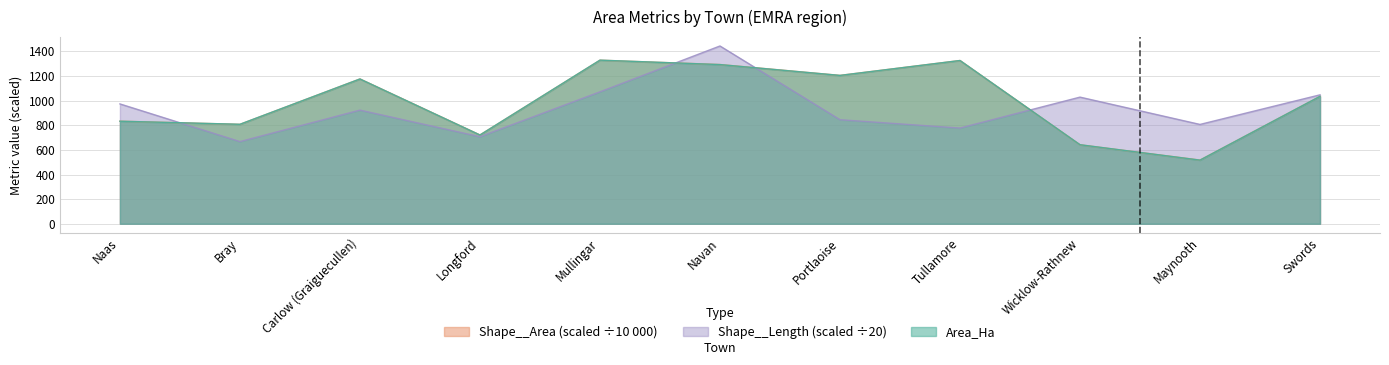

What are all the series names shown in the legend?

Shape__Area (scaled ÷10 000), Shape__Length (scaled ÷20), Area_Ha